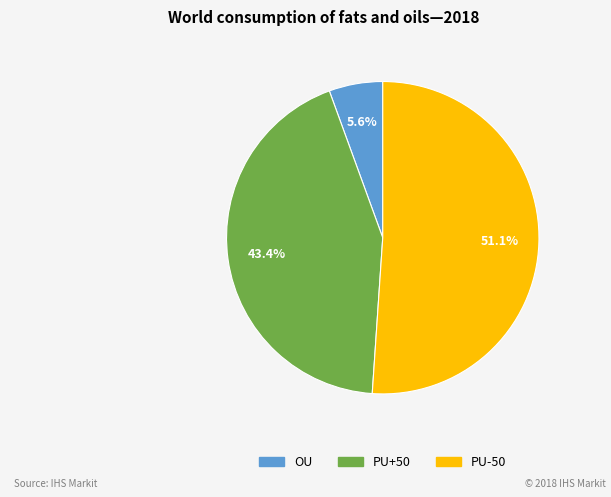

Do PU-50 and OU together represent more than half of the pie?

Yes